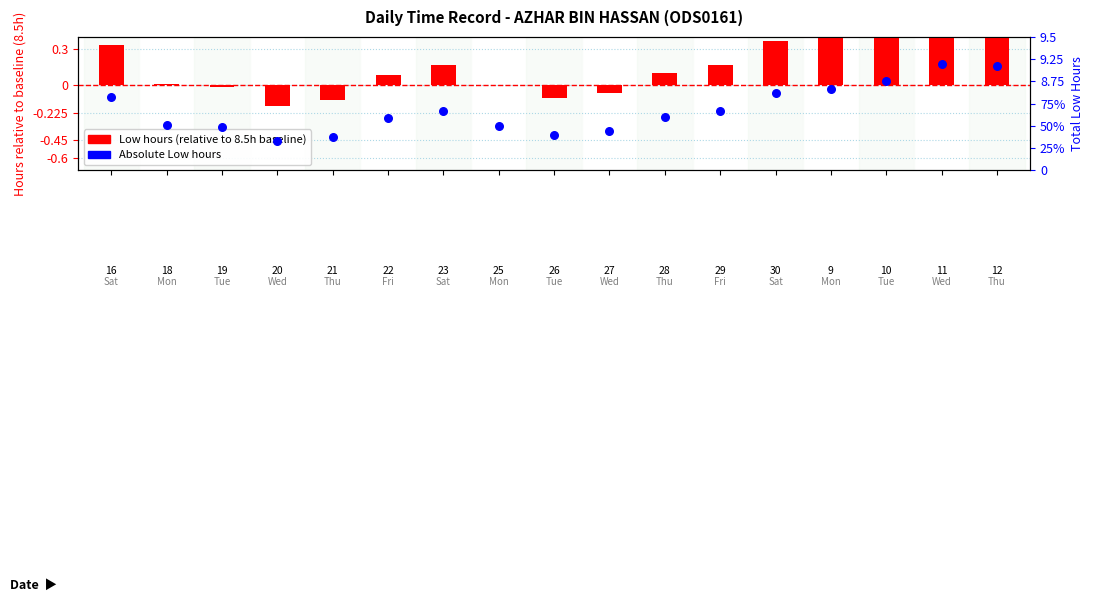

Is the value of Low Hours (absolute) at 16 greater than the value of Low (relative to 8.5h) at 16?

Yes